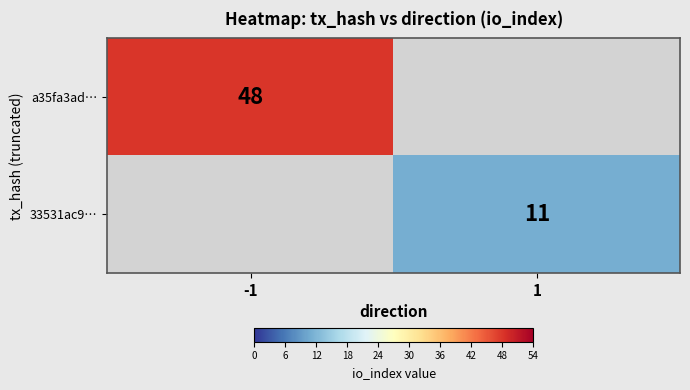

The a35fa3ad… series shows 48 at -1. True or false?

True